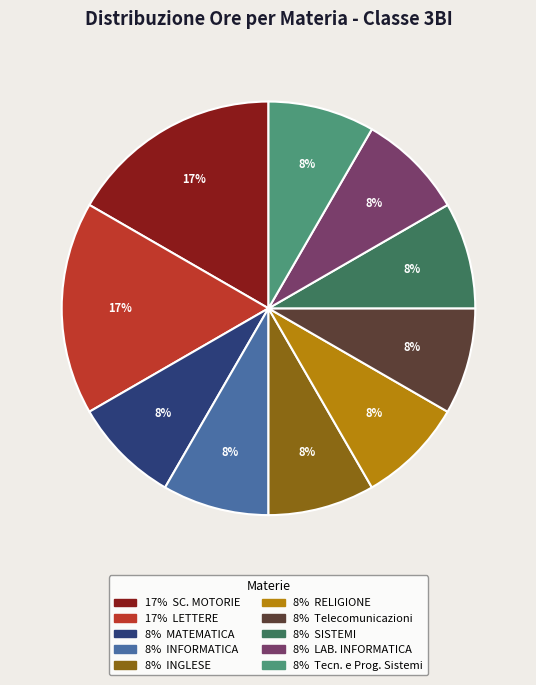

To the nearest percent, what is the average slice percentage?

10%